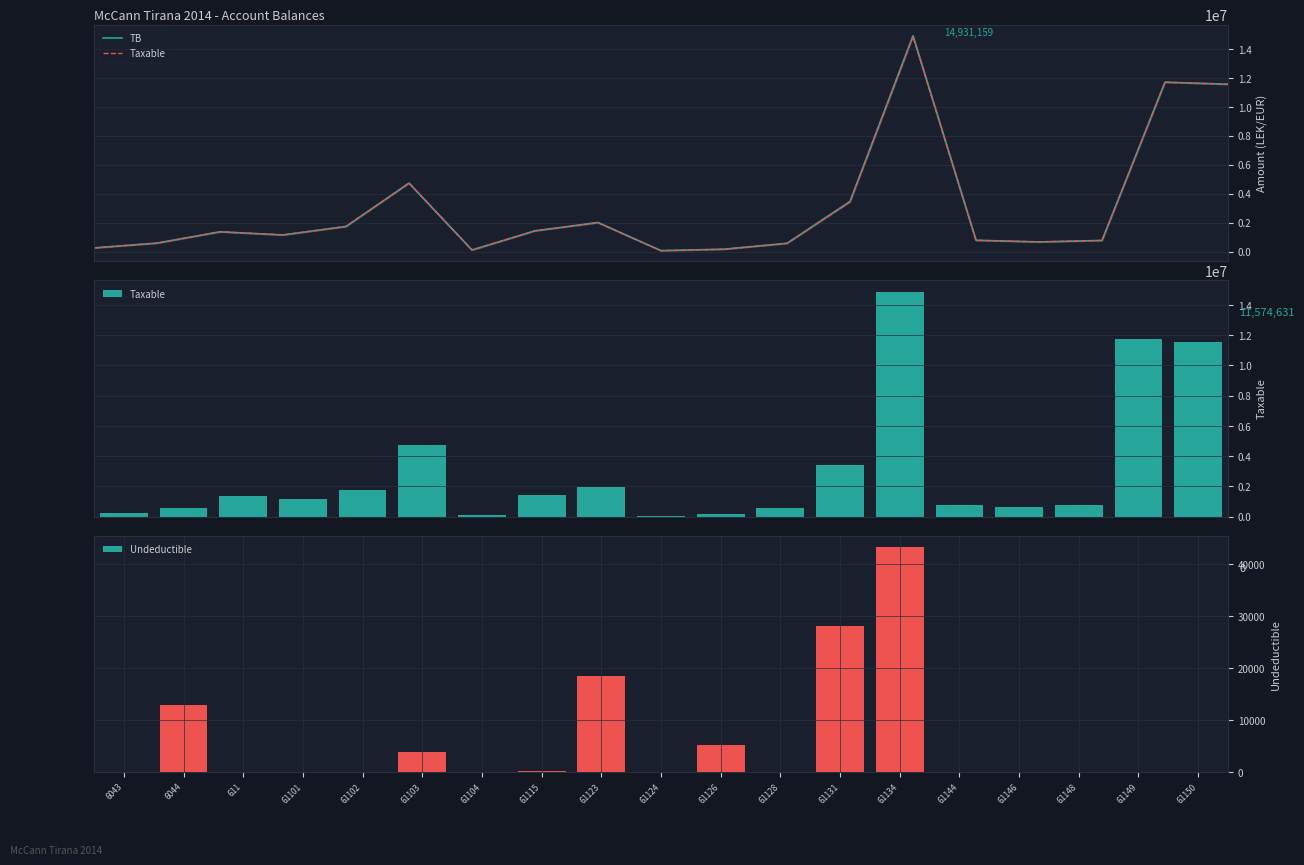

Which has a higher value, 6043 or 61144?

61144